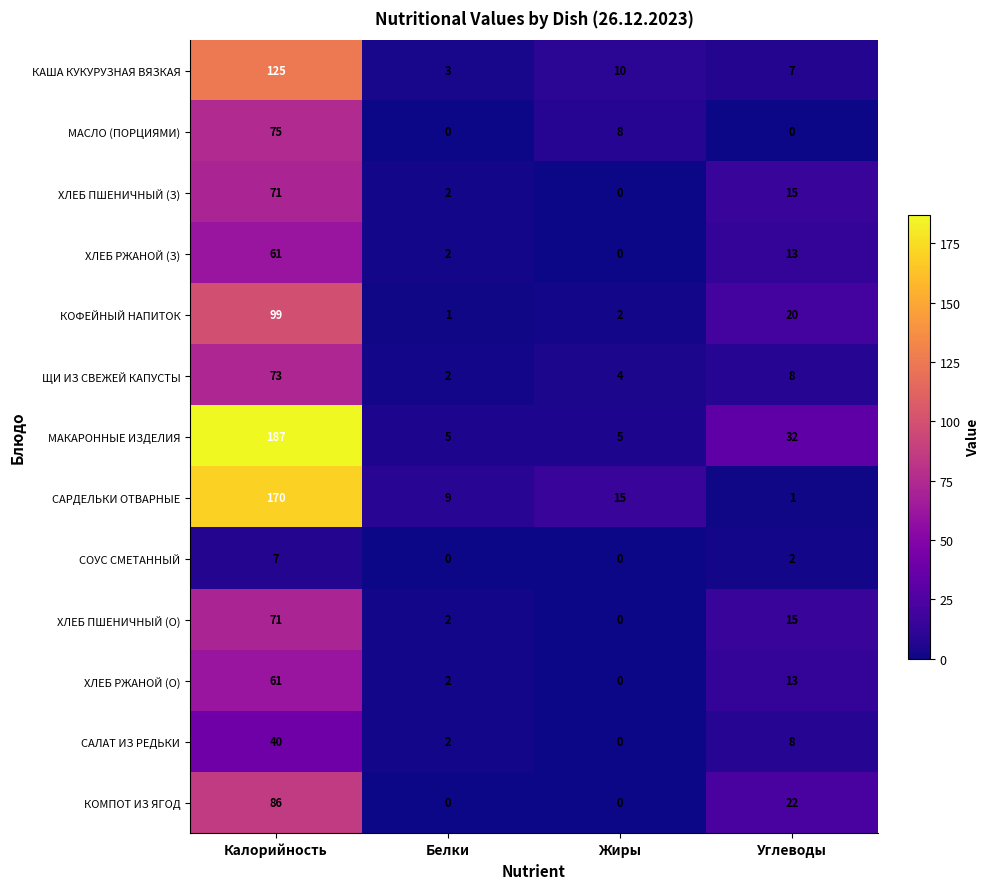

The value of КОФЕЙНЫЙ НАПИТОК at Жиры is 2. True or false?

True